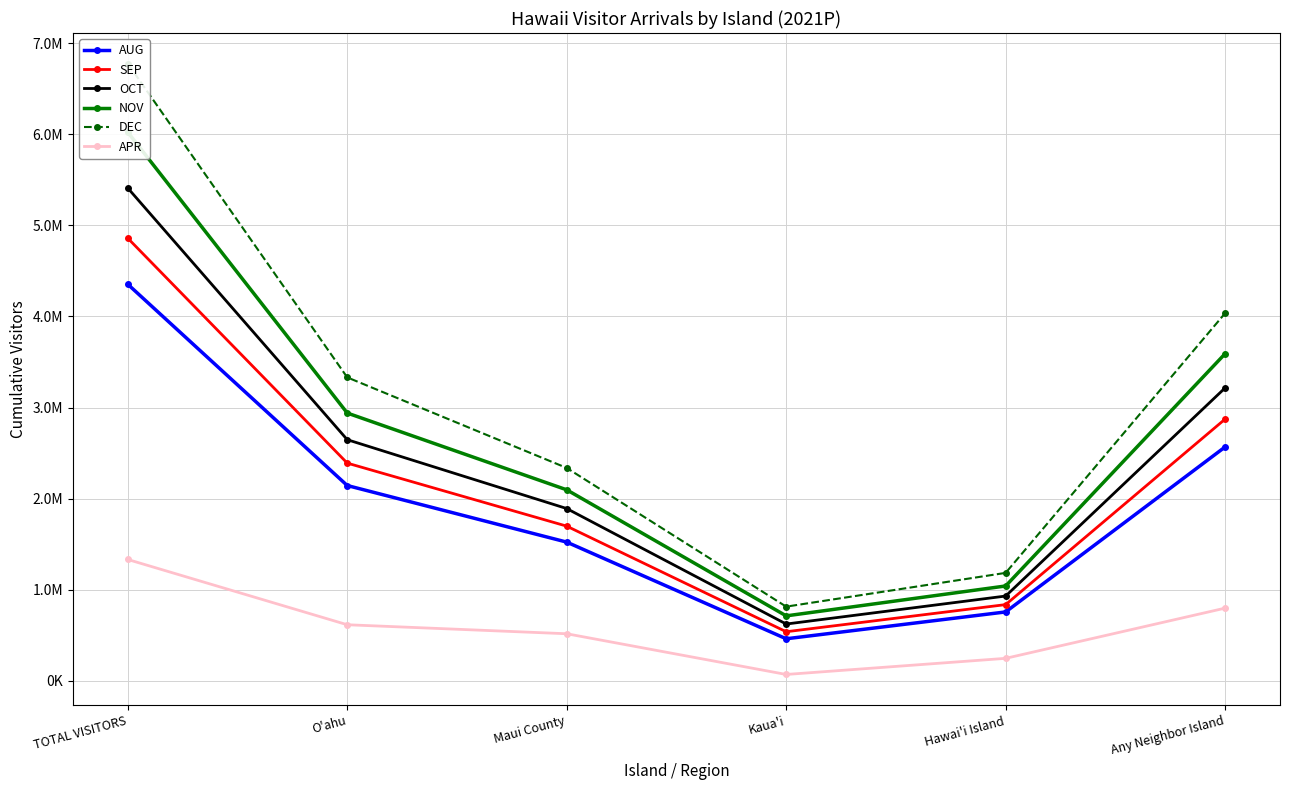

Reading left to right, transcribe all the data shown in this chart.

AUG: 4353793.8	2143397.3	1522013.9	460331.6	755165.6	2567147.8
SEP: 4859655.0	2389564.9	1697340.5	537644.5	835566.1	2873177.5
OCT: 5410436.4	2646850.8	1890566.6	622184.3	929657.2	3215641.6
NOV: 6023827.4	2939427.0	2096253.3	711921.3	1040166.3	3591461.0
DEC: 6777497.9	3330948.1	2336451.0	813346.7	1184063.2	4036007.3
APR: 1331115.3	614403.3	515553.1	68374.0	245485.4	796915.5